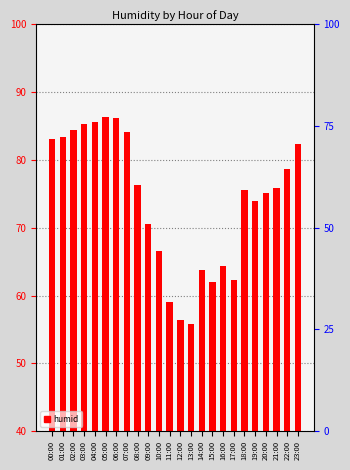

What is the average value?

74.1